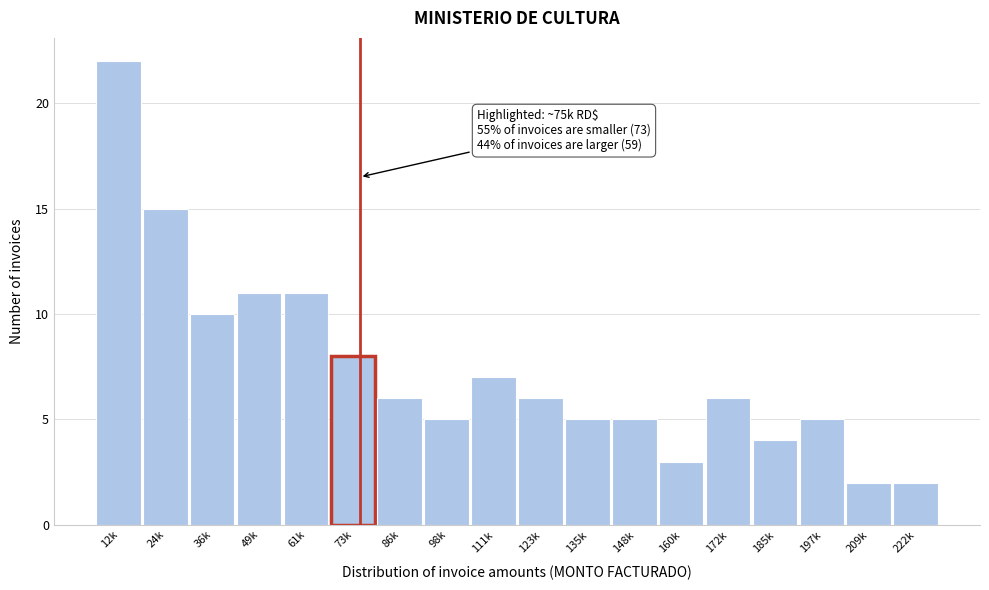

Reading left to right, list all the values displayed in this chart.

12k=22	24k=15	36k=10	49k=11	61k=11	73k=8	86k=6	98k=5	111k=7	123k=6	135k=5	148k=5	160k=3	172k=6	185k=4	197k=5	209k=2	222k=2